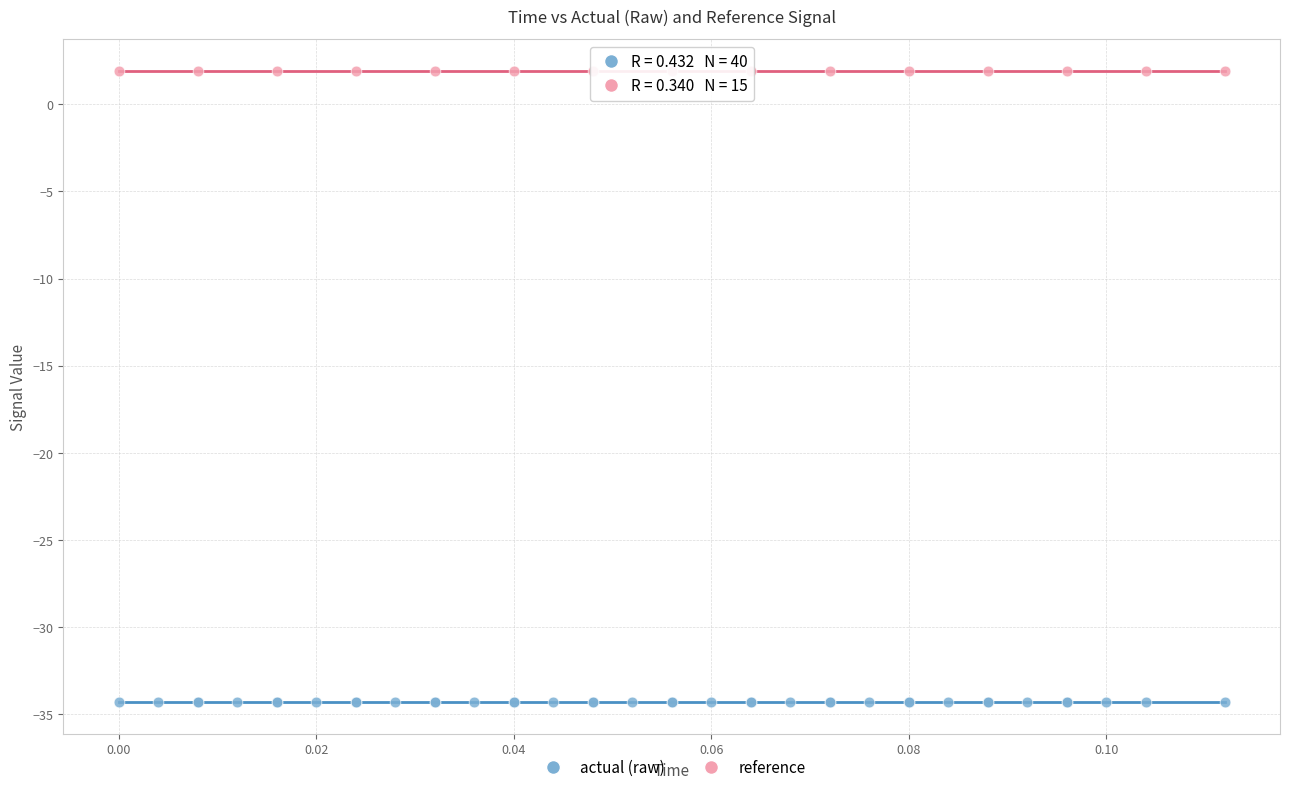

Which series contains the lowest Y value?

actual (raw)